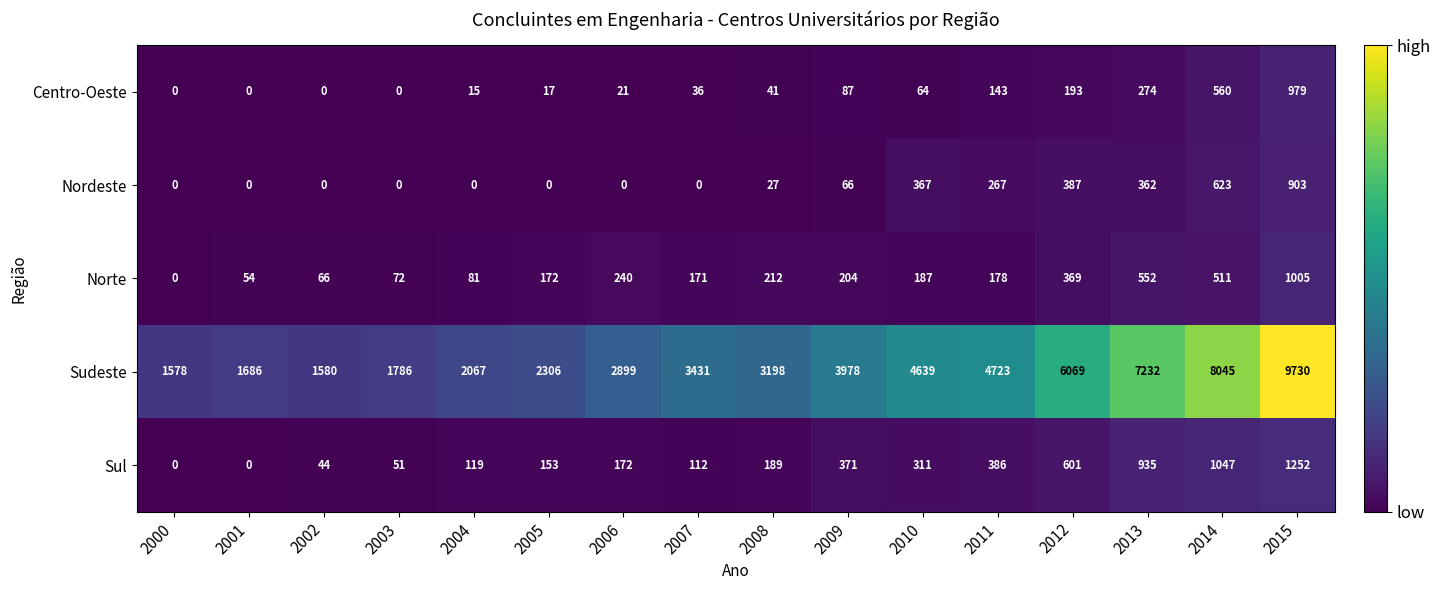

What is the difference between the highest and lowest values at 2007?

3431